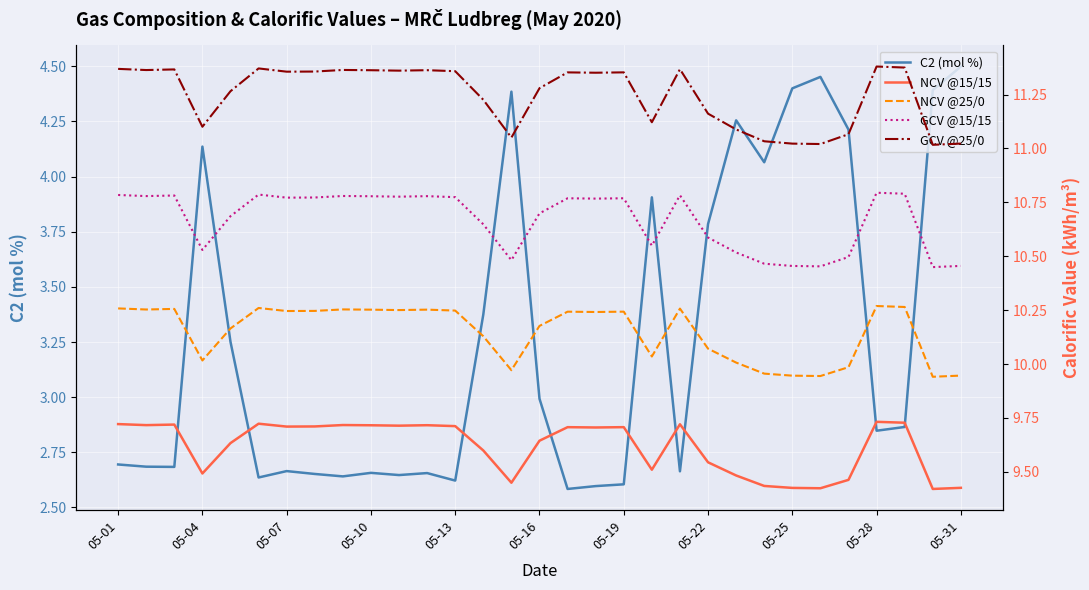

Is it true that C2 (mol %) equals 4.6 at 05-19?

False